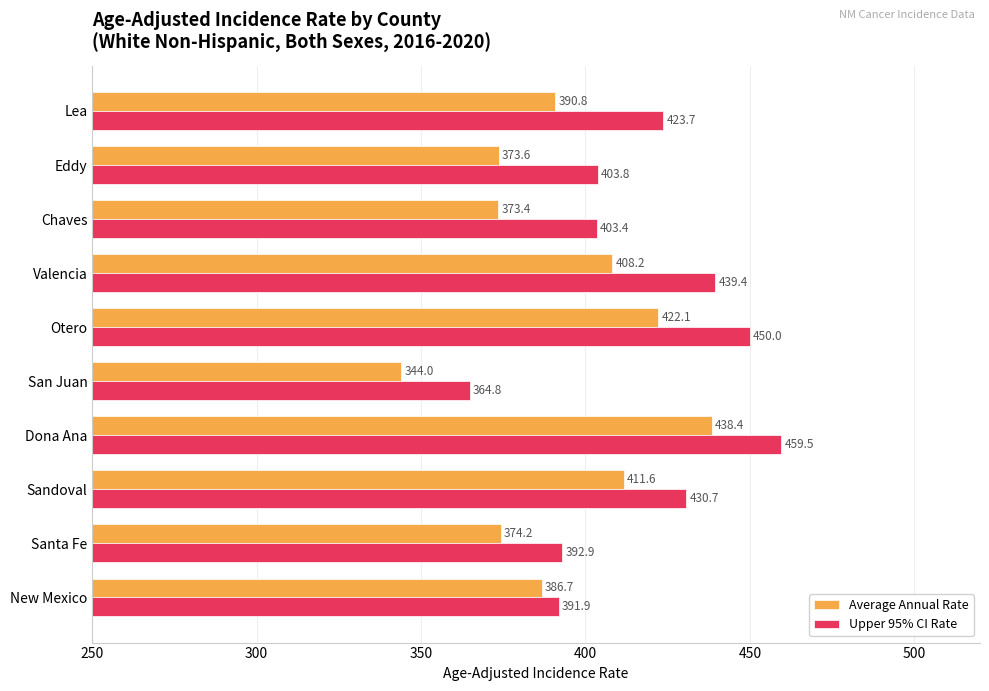

How many series are shown in this chart?

2